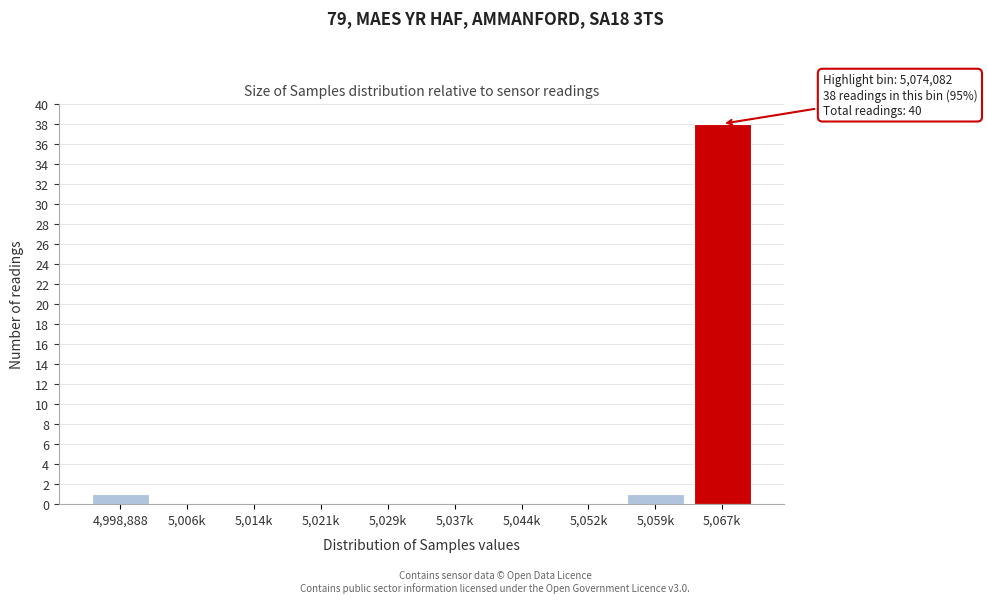

Reading right to left, transcribe all the data shown in this chart.

5,067k=38	5,059k=1	5,052k=0	5,044k=0	5,037k=0	5,029k=0	5,021k=0	5,014k=0	5,006k=0	4,998,888=1